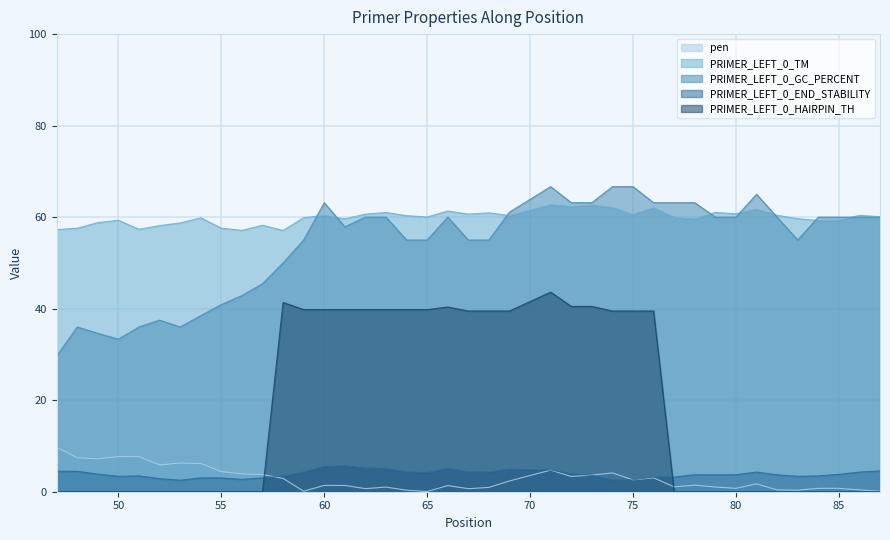

Where is the first local maximum for PRIMER_LEFT_0_HAIRPIN_TH?

58